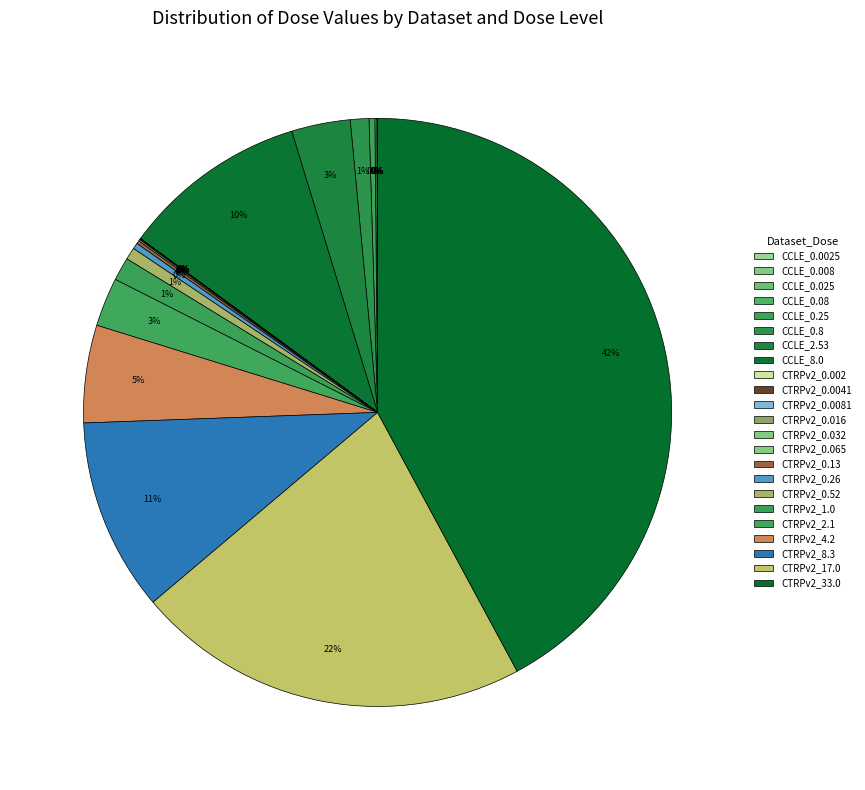

To the nearest percent, what is the difference between the largest and smallest slice percentages?

42%